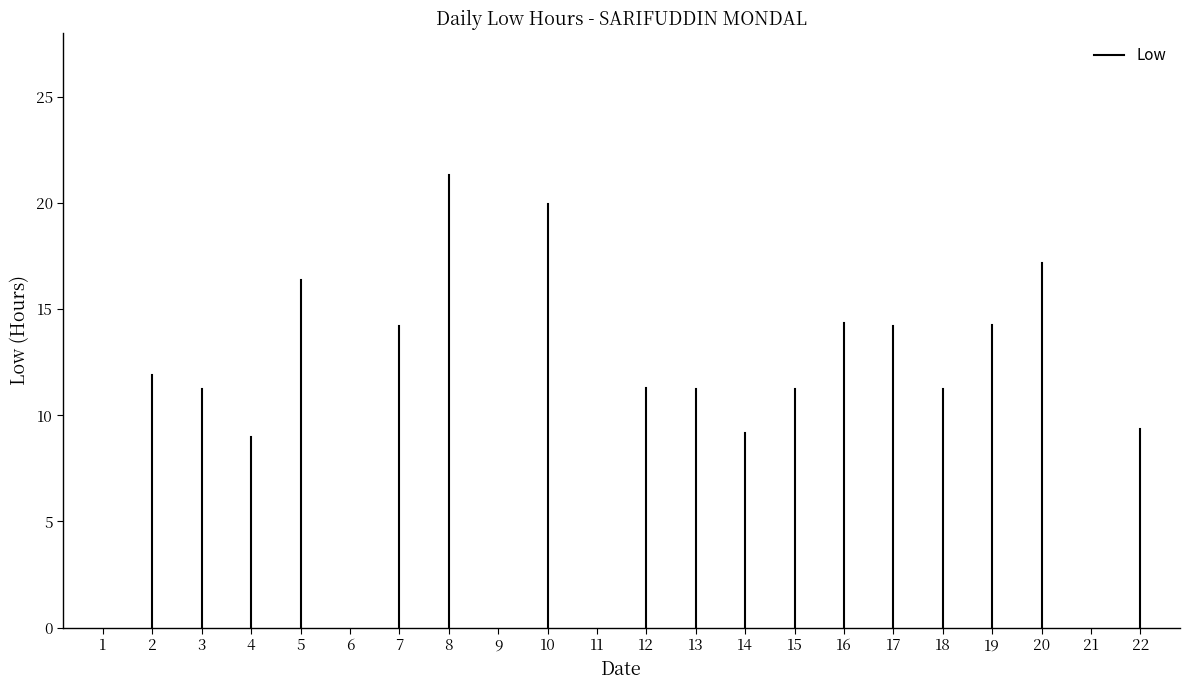

Where is the first local minimum?

4